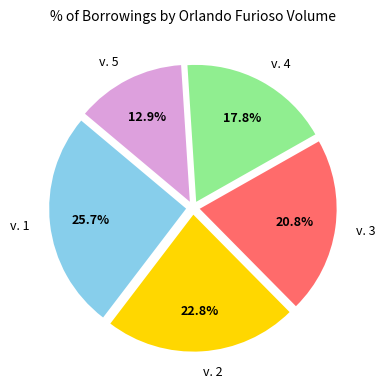

What is the smallest slice in the pie chart?

v. 5